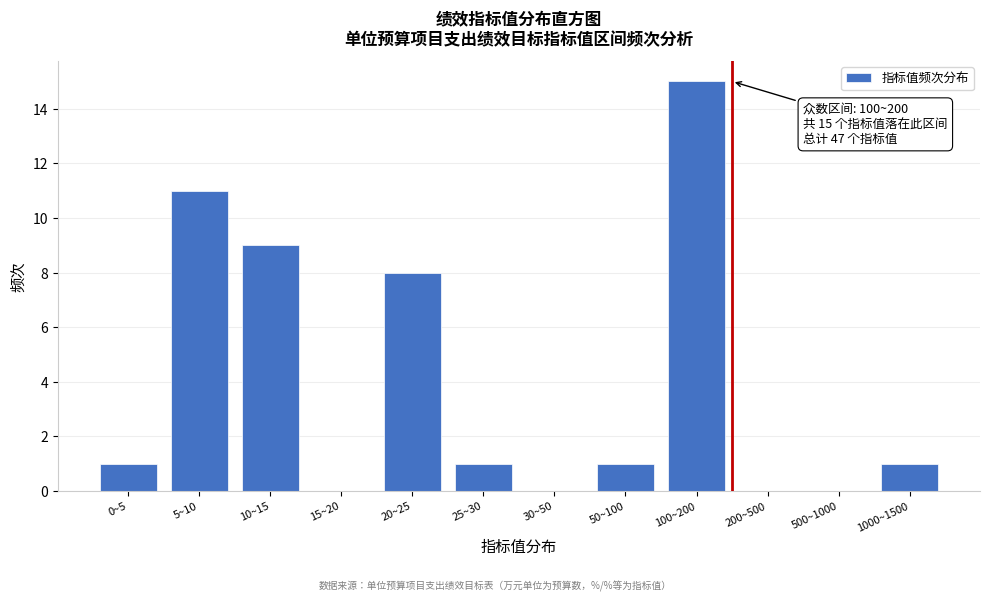

Reading right to left, list all the values displayed in this chart.

1000~1500=1	500~1000=0	200~500=0	100~200=15	50~100=1	30~50=0	25~30=1	20~25=8	15~20=0	10~15=9	5~10=11	0~5=1